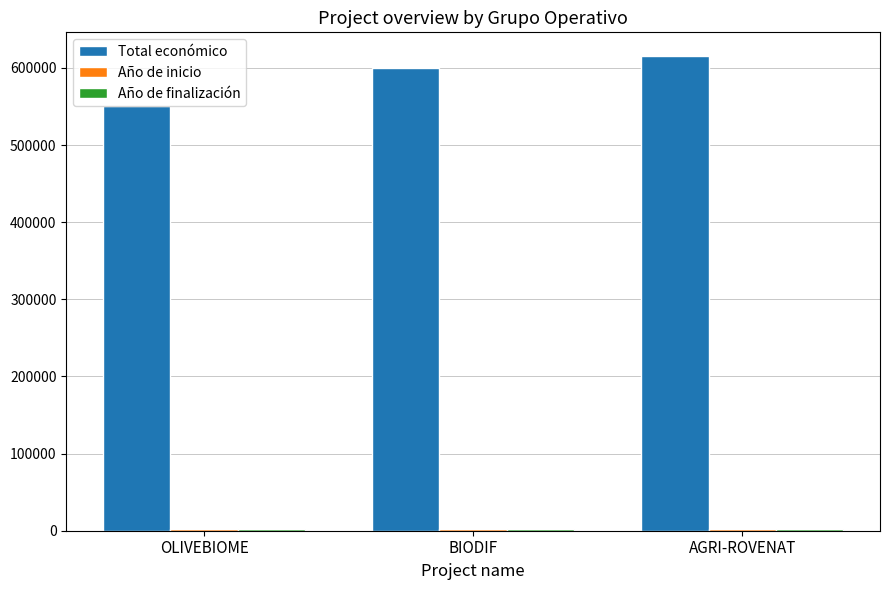

Is it true that Total económico equals 725932 at OLIVEBIOME?

False